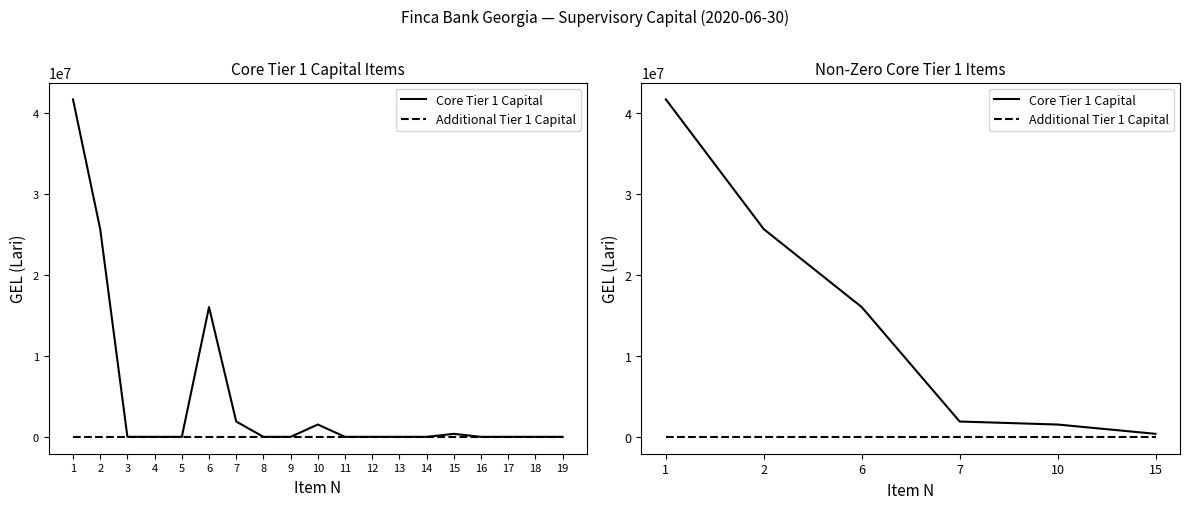

What is the value of the Core Tier 1 Capital point at the 3rd from the left?

16022045.7